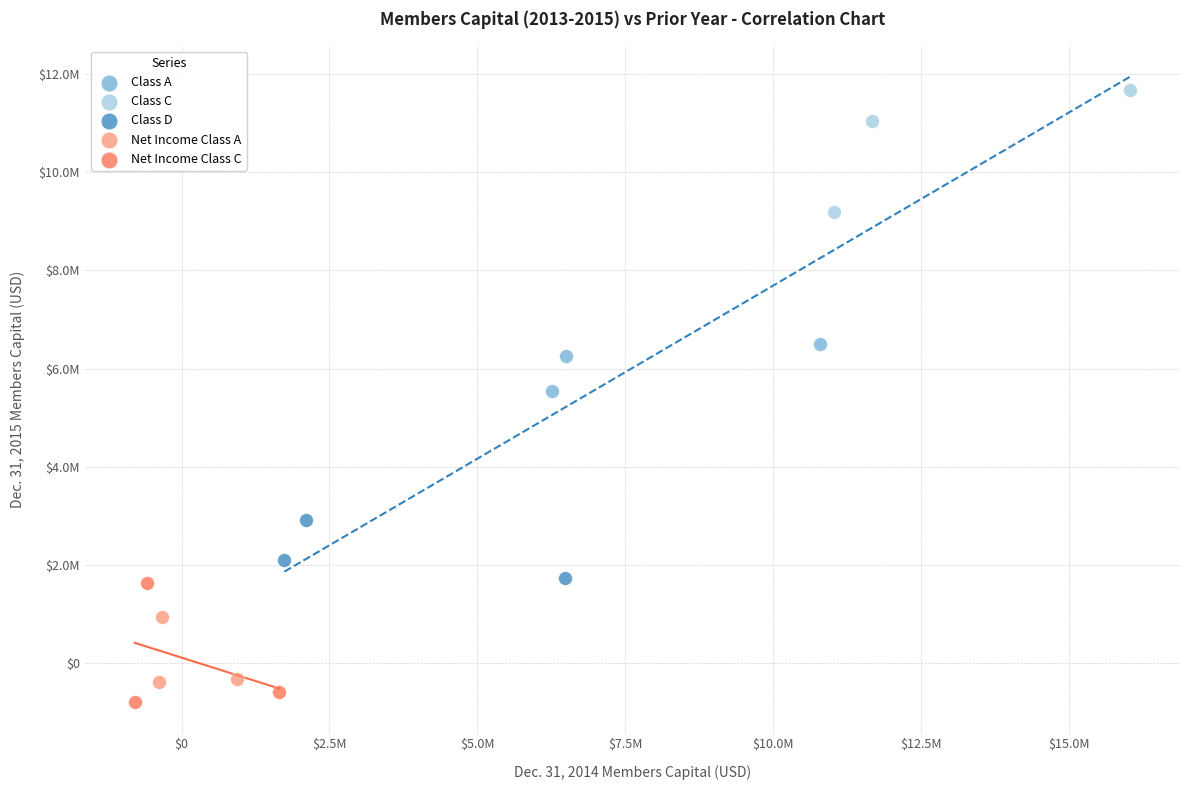

Which series reaches the minimum Y coordinate?

Net Income Class C